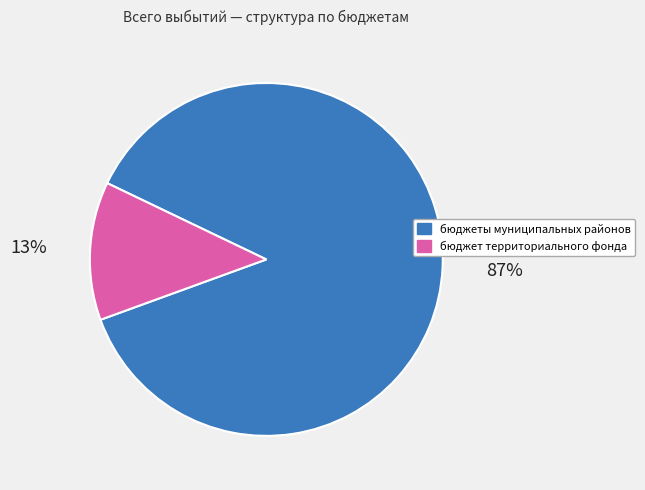

Is there any slice that represents more than half of the pie?

Yes